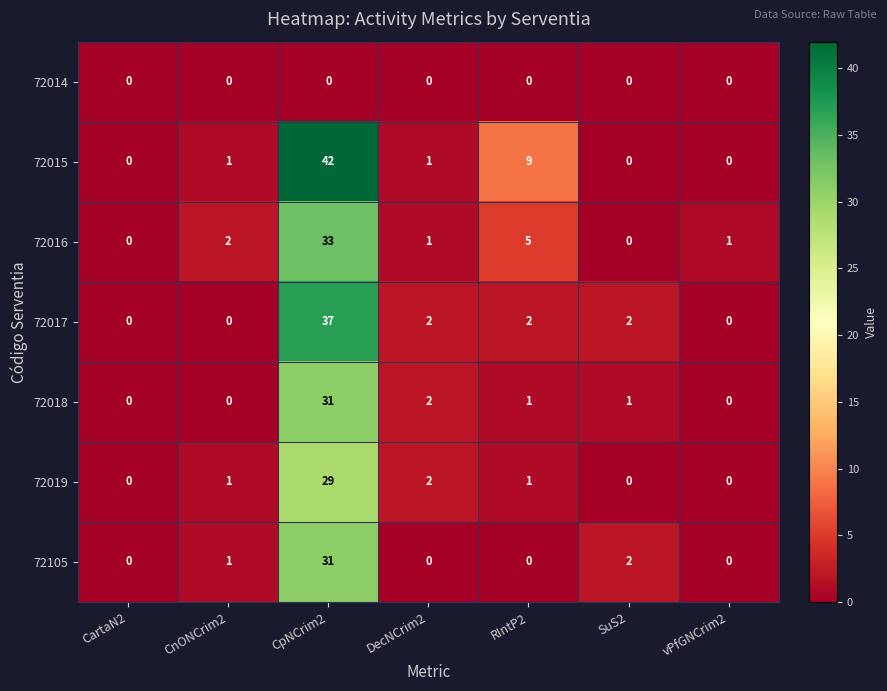

At how many categories does at least one series exceed 40?

1